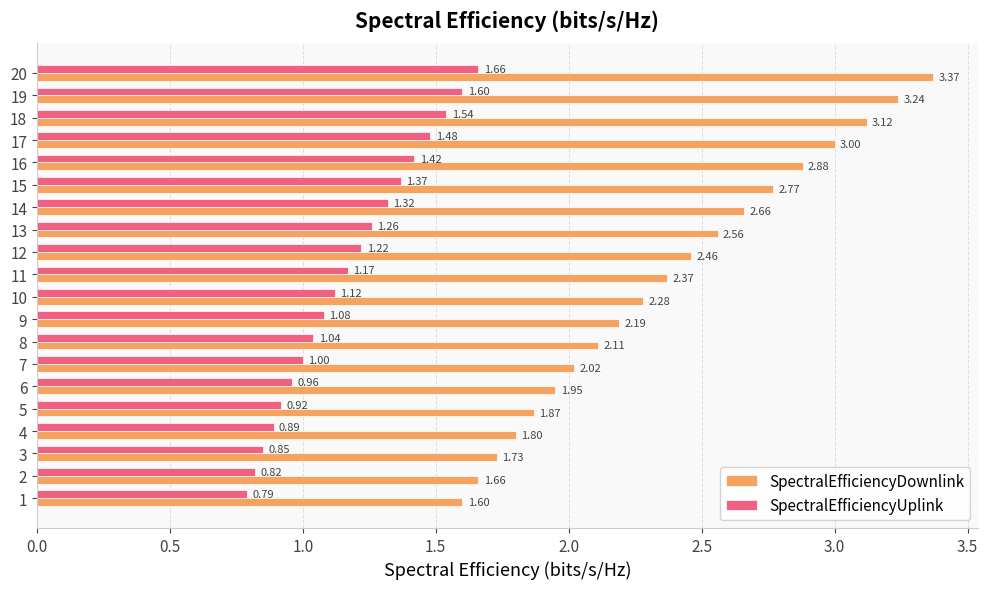

What is the total value across all series at 19?

4.8